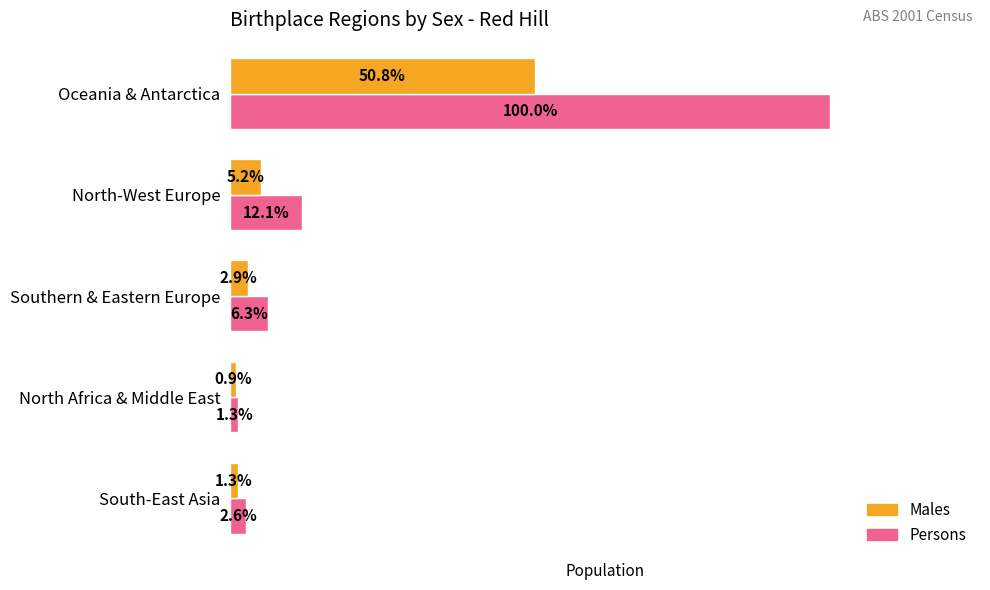

What are all the series names shown in the legend?

Males, Persons